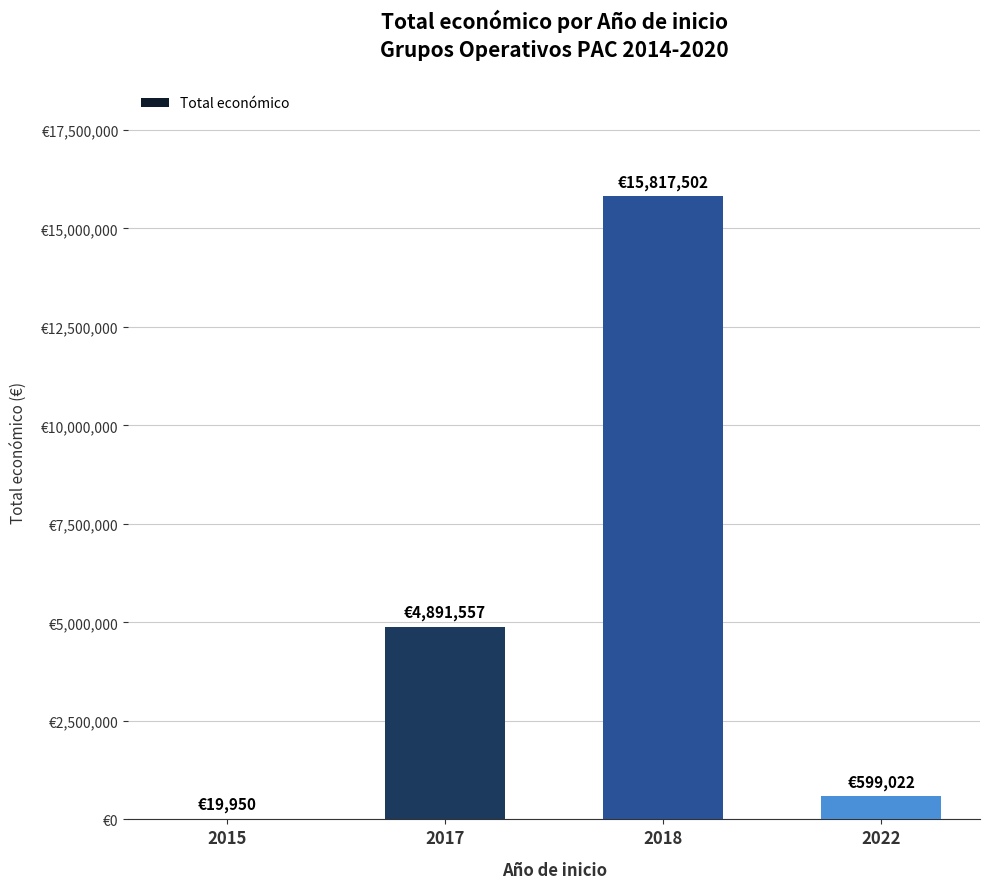

Which category has the highest value across all series?

2018